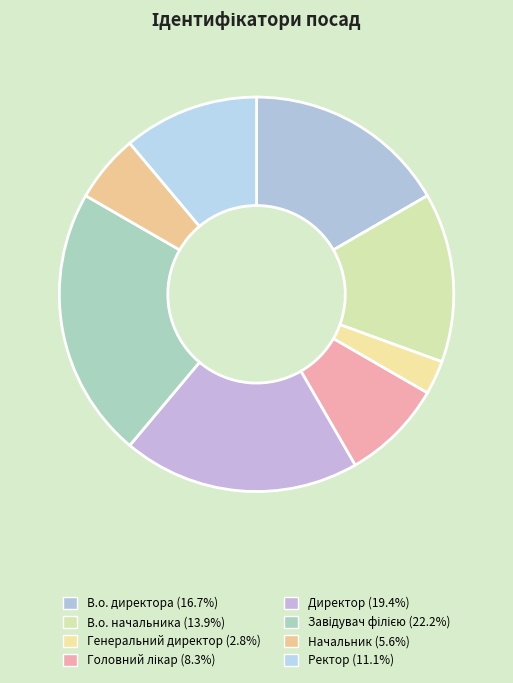

How many segments does this pie chart have?

8